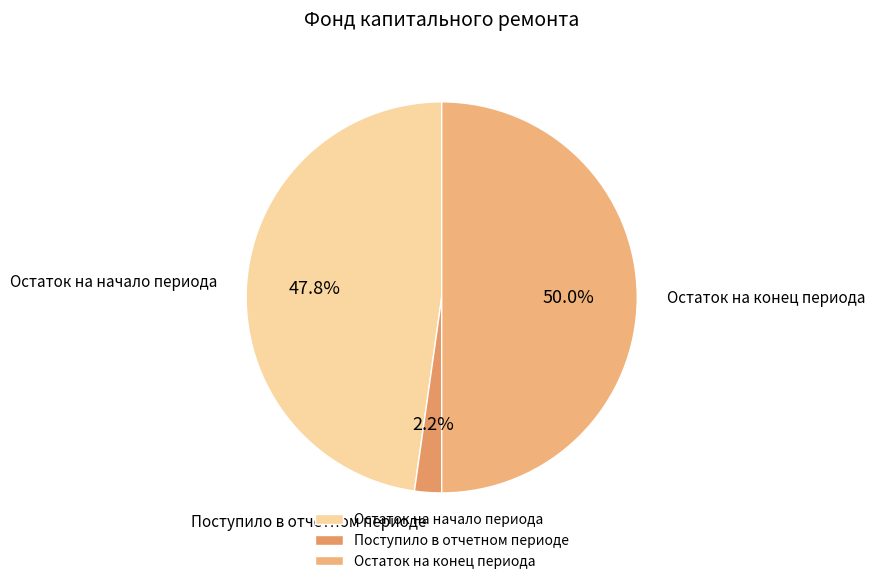

Combined, do Остаток на конец периода and Поступило в отчетном периоде account for over 50%?

Yes